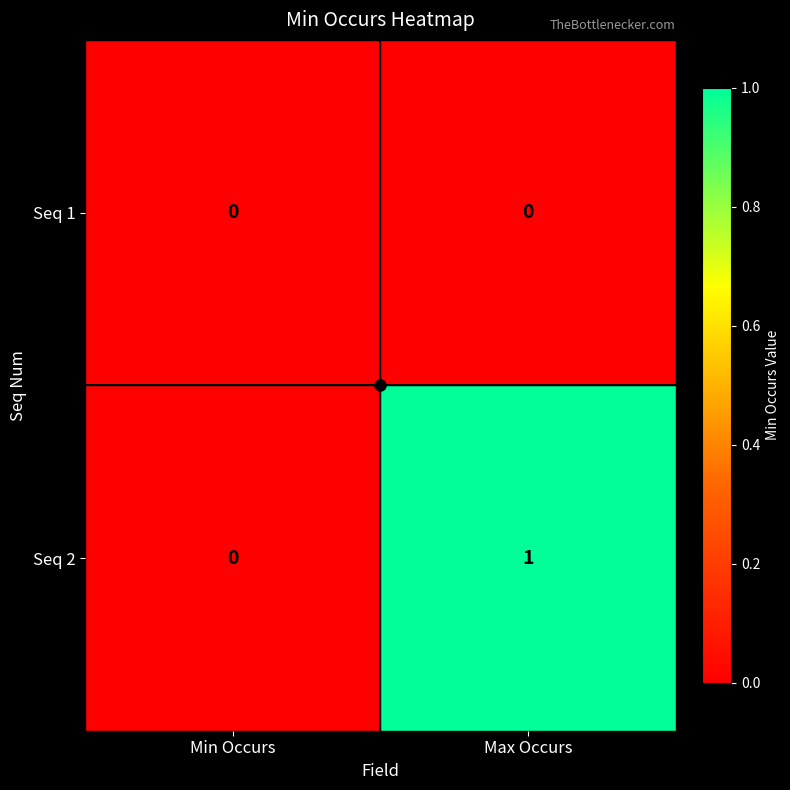

At which label does Seq 2 reach its minimum?

Min Occurs